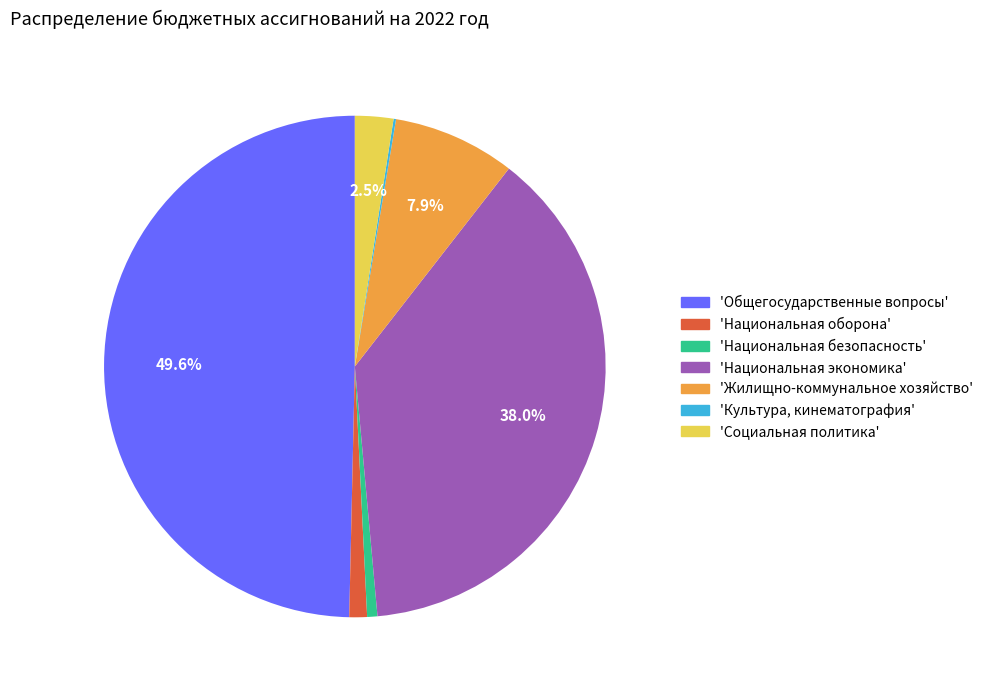

Is there a majority slice in this chart?

No